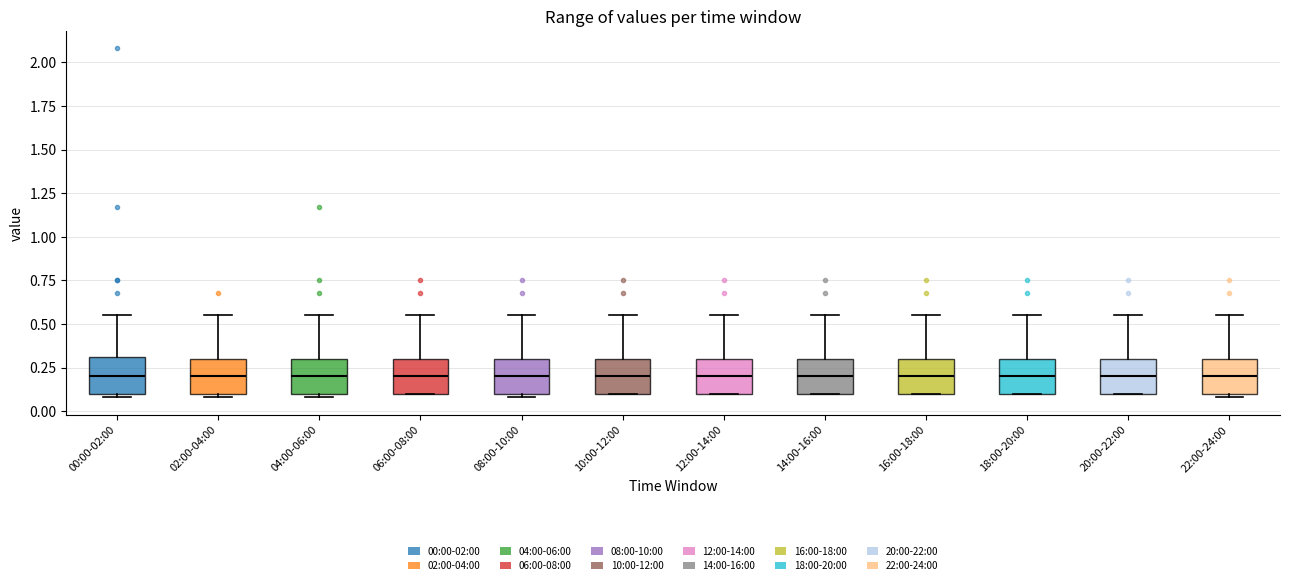

Reading left to right, transcribe this box plot: for each box, give where its median line is, the range the box spans, and where its two whiskers end, as read against the y-axis. The values are not printed on the chart, so give them approximately, as read against the axis.

00:00-02:00: median 0.20, box 0.10 to 0.30, whiskers 0.10 (just below the box's lower edge) to 0.55
02:00-04:00: median 0.20, box 0.10 to 0.30, whiskers 0.10 (just below the box's lower edge) to 0.55
04:00-06:00: median 0.20, box 0.10 to 0.30, whiskers 0.10 (just below the box's lower edge) to 0.55
06:00-08:00: median 0.20, box 0.10 to 0.30, whiskers 0.10 to 0.55
08:00-10:00: median 0.20, box 0.10 to 0.30, whiskers 0.10 (just below the box's lower edge) to 0.55
10:00-12:00: median 0.20, box 0.10 to 0.30, whiskers 0.10 to 0.55
12:00-14:00: median 0.20, box 0.10 to 0.30, whiskers 0.10 to 0.55
14:00-16:00: median 0.20, box 0.10 to 0.30, whiskers 0.10 to 0.55
16:00-18:00: median 0.20, box 0.10 to 0.30, whiskers 0.10 to 0.55
18:00-20:00: median 0.20, box 0.10 to 0.30, whiskers 0.10 to 0.55
20:00-22:00: median 0.20, box 0.10 to 0.30, whiskers 0.10 to 0.55
22:00-24:00: median 0.20, box 0.10 to 0.30, whiskers 0.10 (just below the box's lower edge) to 0.55